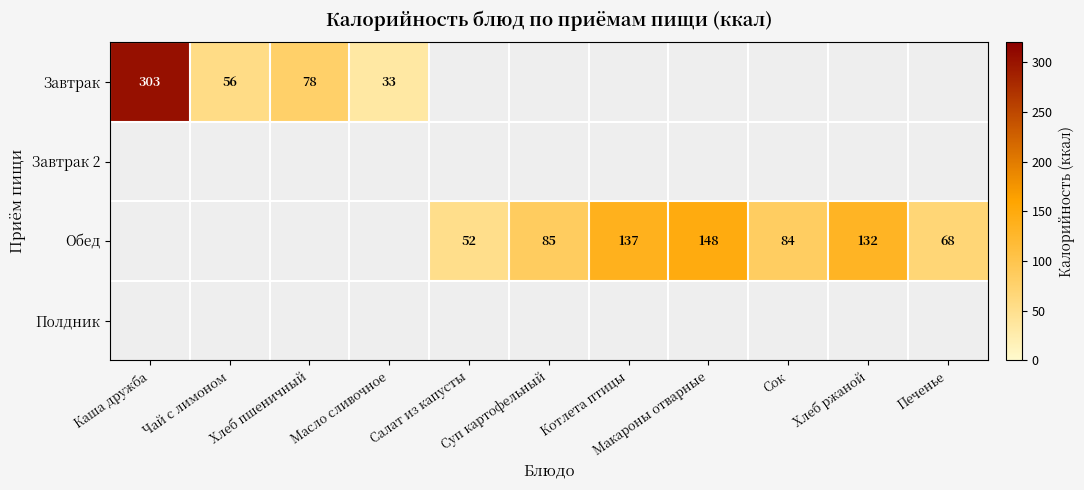

The value of Обед at Сок is 52. True or false?

False